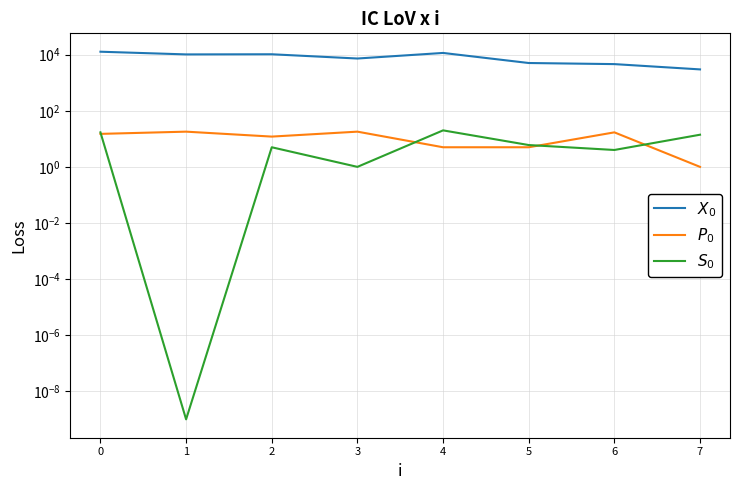

What is the total value across all series at 4?

11542.0